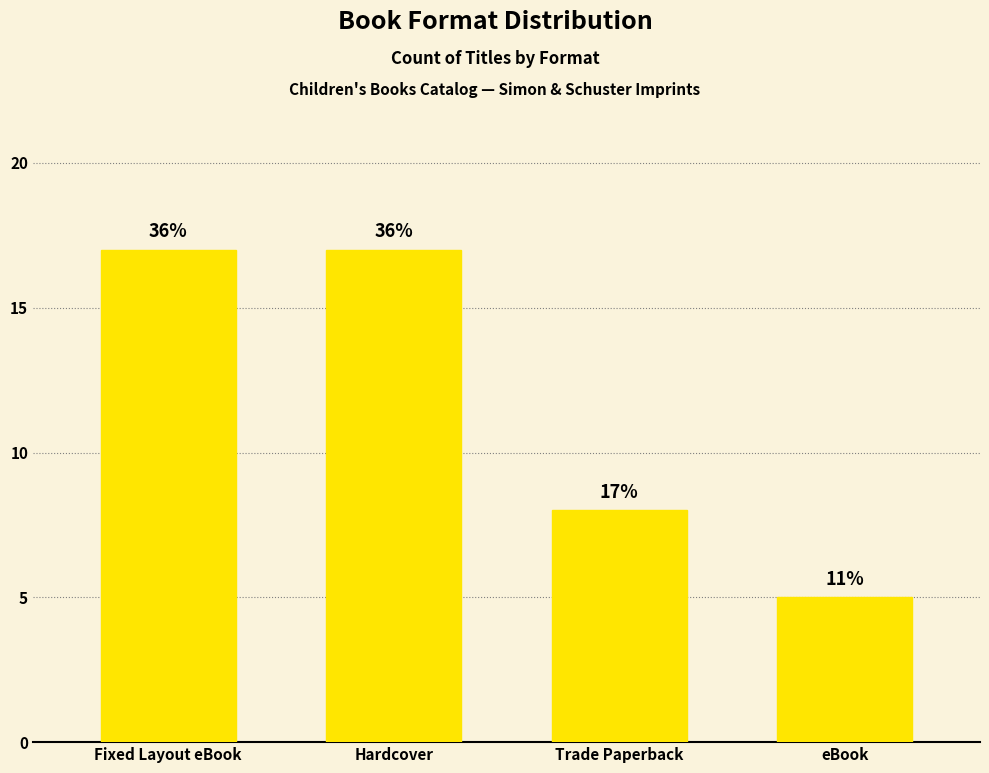

What is the value of the 4th bar from the left?

5